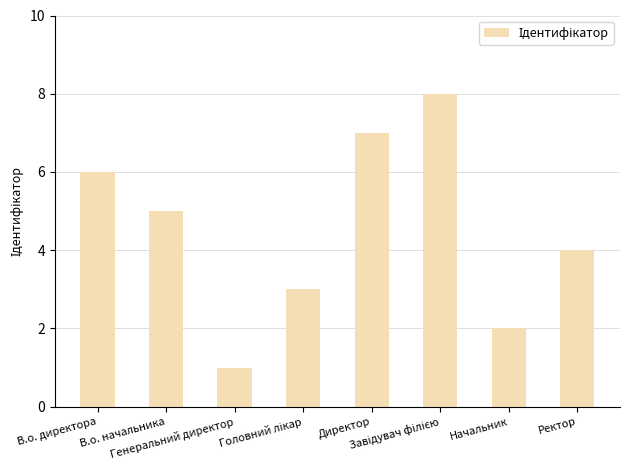

True or false: the data shows 2 at Начальник.

True